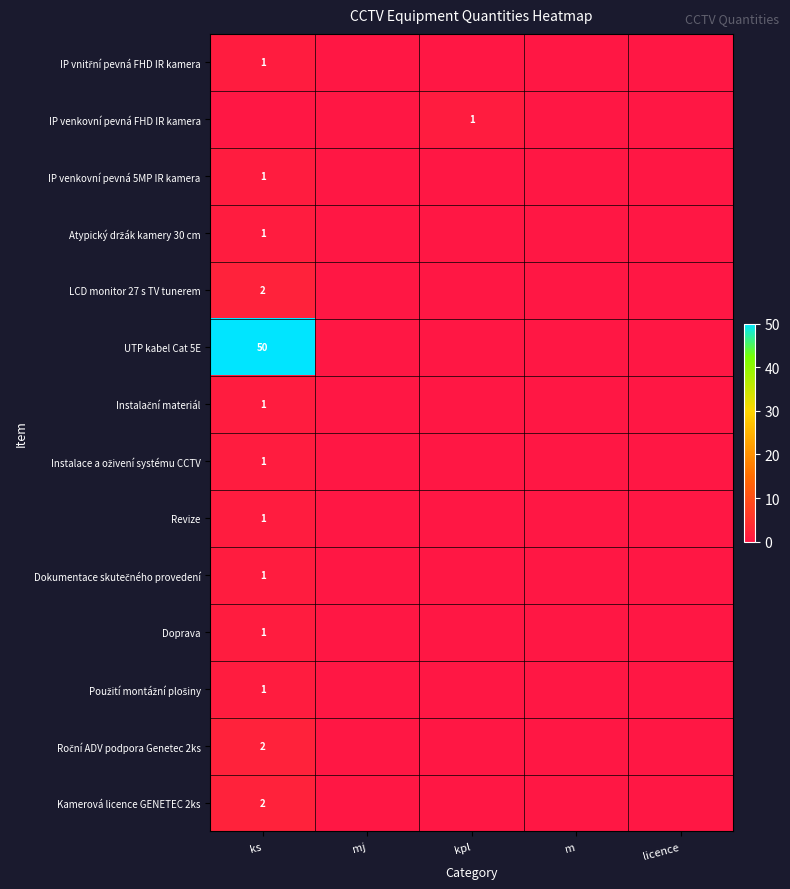

The value of Revize at ks is 1. True or false?

True